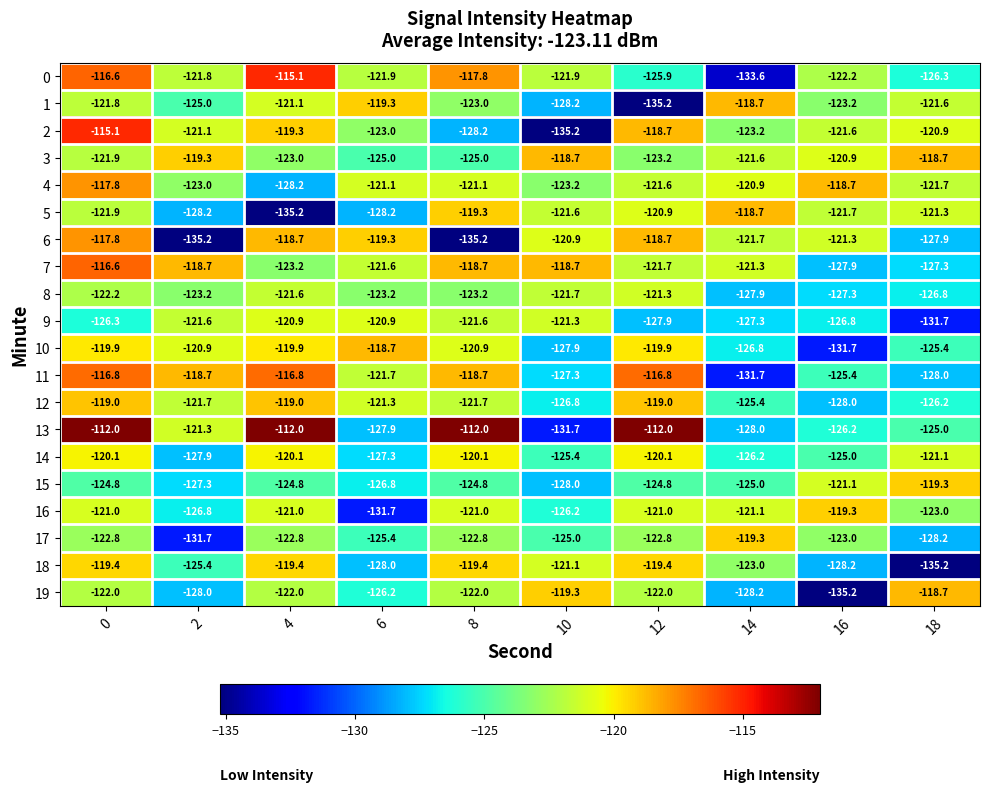

What is the difference between the second highest and second lowest values in the 15 series?

6.2